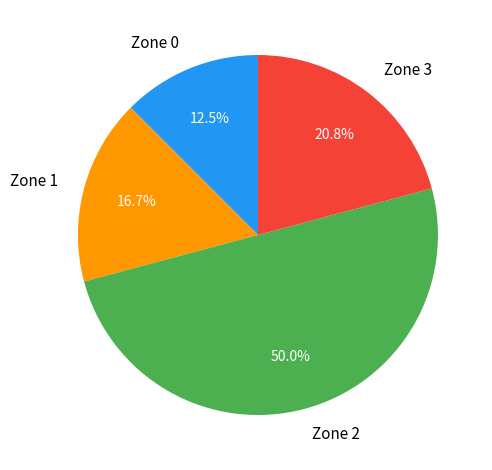

Rank the categories by value from lowest to highest.

Zone 0, Zone 1, Zone 3, Zone 2